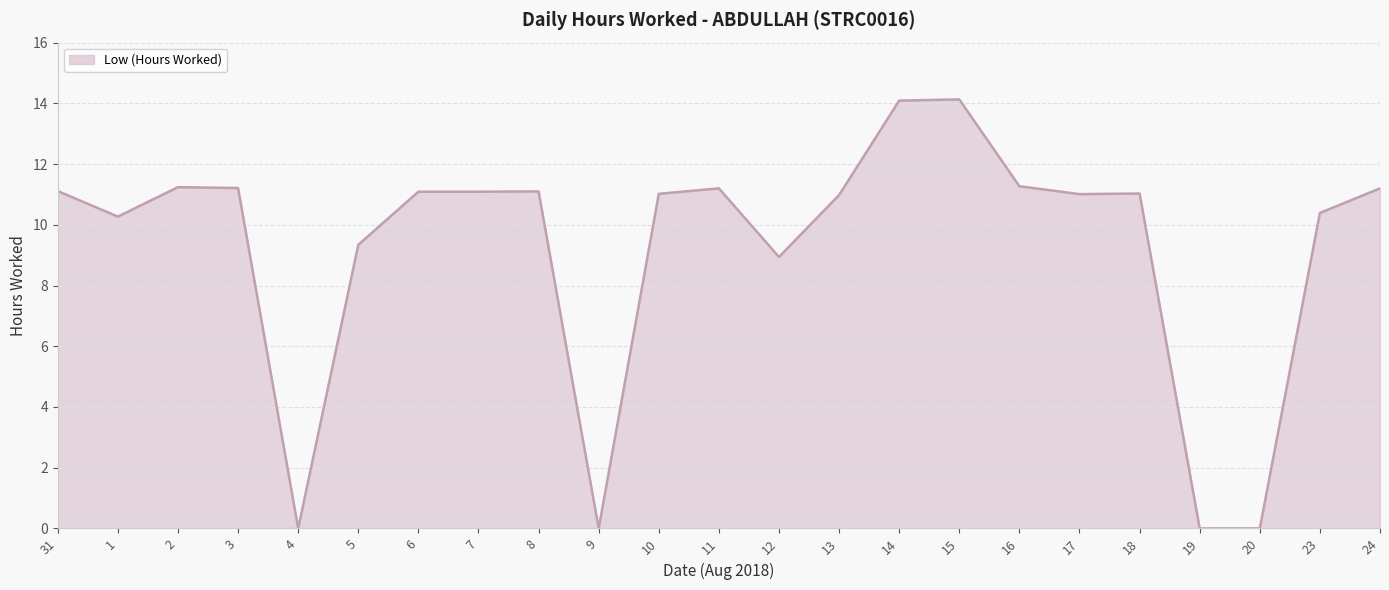

List the labels in order of value, largest first.

15, 14, 16, 2, 3, 11, 24, 31, 8, 6, 7, 18, 10, 17, 13, 23, 1, 5, 12, 4, 9, 19, 20